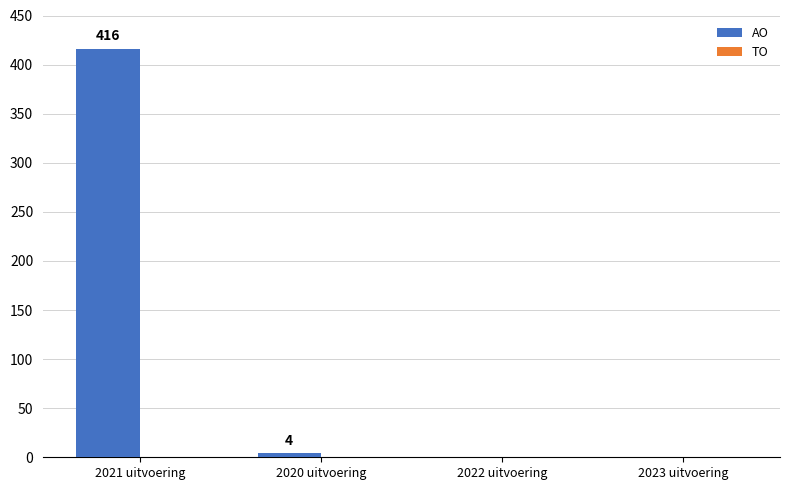

How many categories are shown in the chart?

4